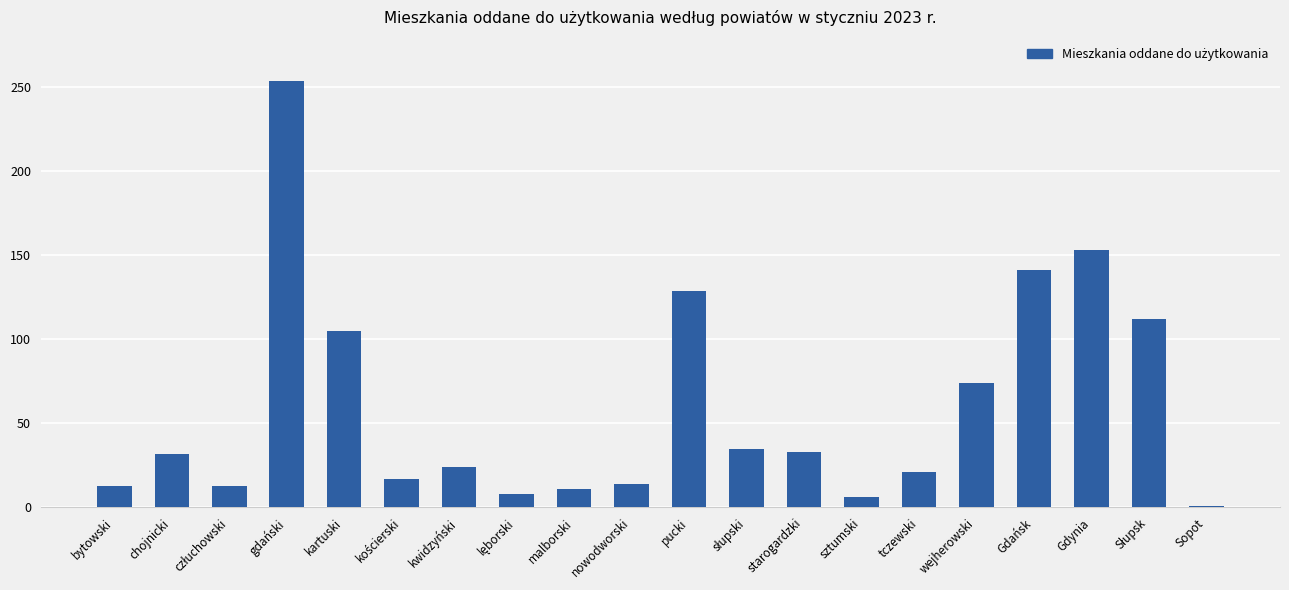

At which category does the chart reach its minimum across all series?

Sopot